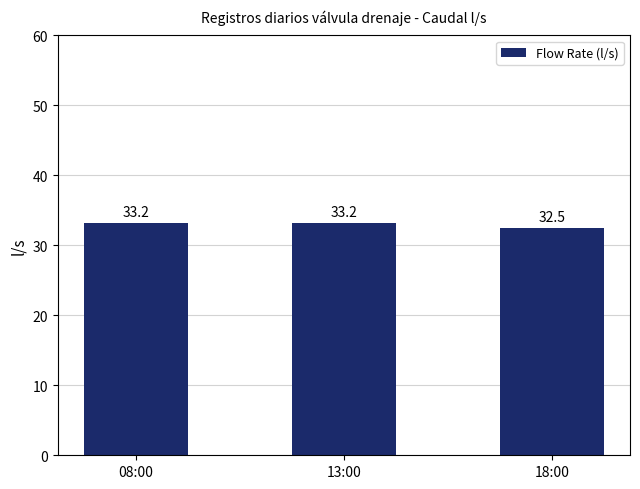

How many data points does each series have?

3